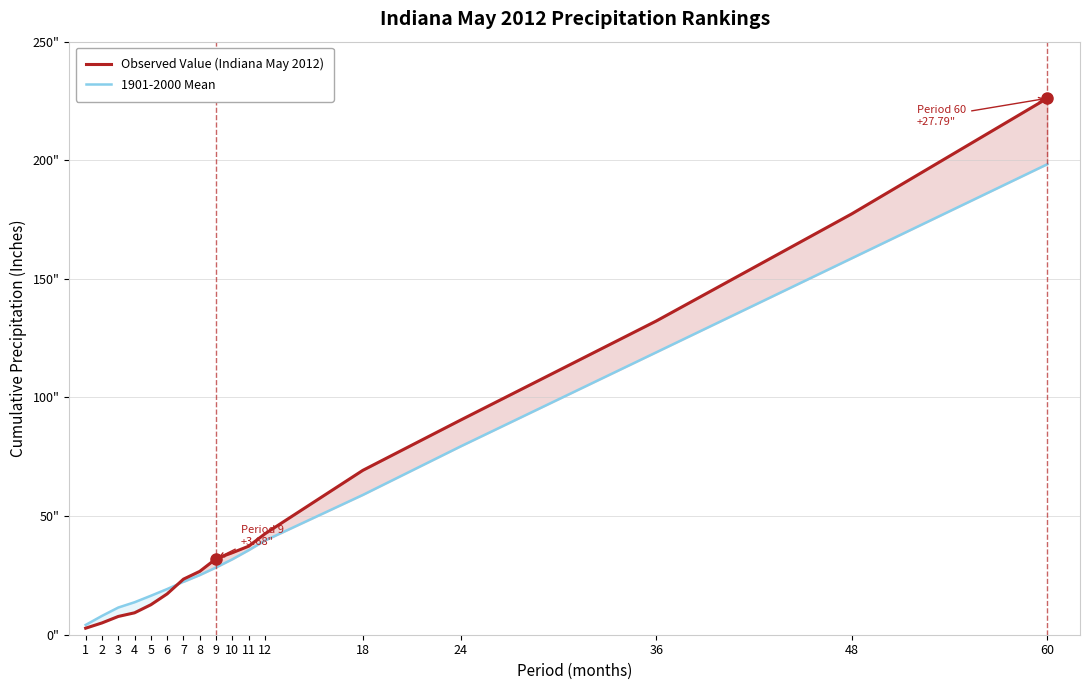

True or false: 1901-2000 Mean has more than 2 interior local peaks.

False